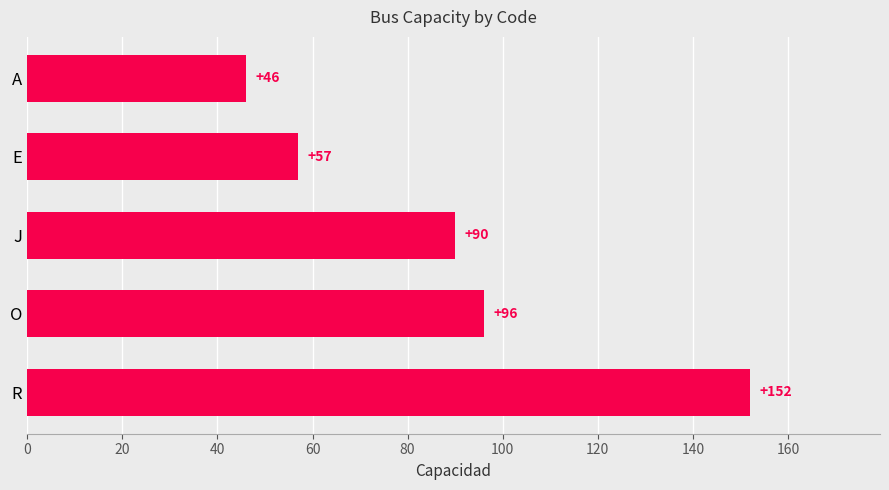

Rank the categories by value from lowest to highest.

A, E, J, O, R